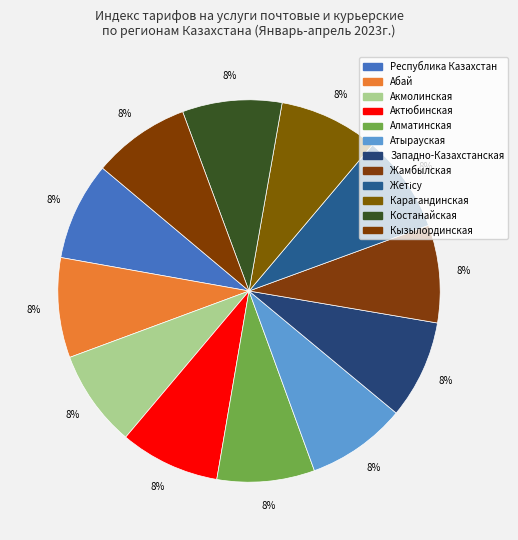

Do Алматинская and Западно-Казахстанская together represent more than half of the pie?

No